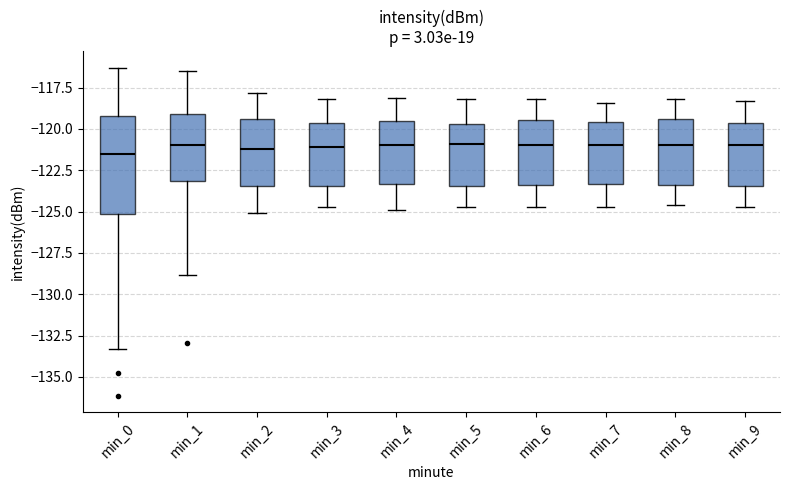

Where is the upper edge of the box for min_3 on the y-axis? The values are not printed on the chart, so give them approximately, as read against the axis.

-119.5